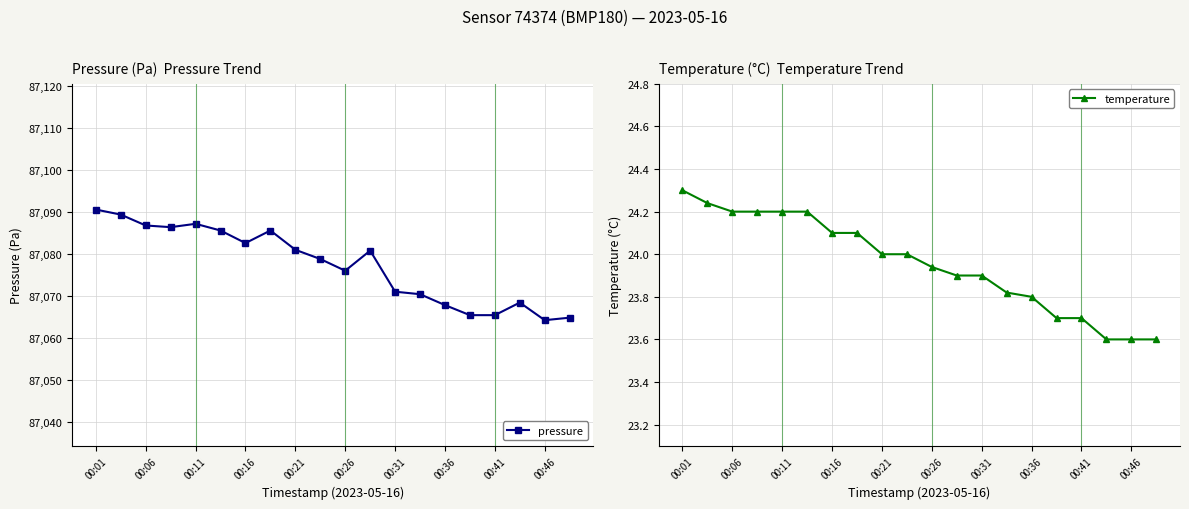

True or false: temperature and pressure cross at least once.

False